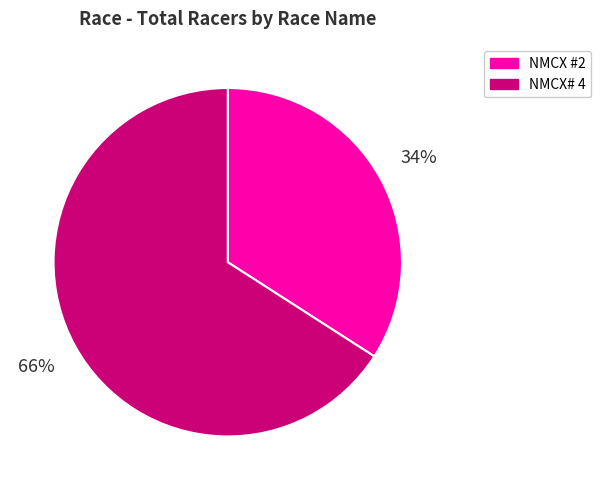

Rank the categories by value from lowest to highest.

NMCX #2, NMCX# 4